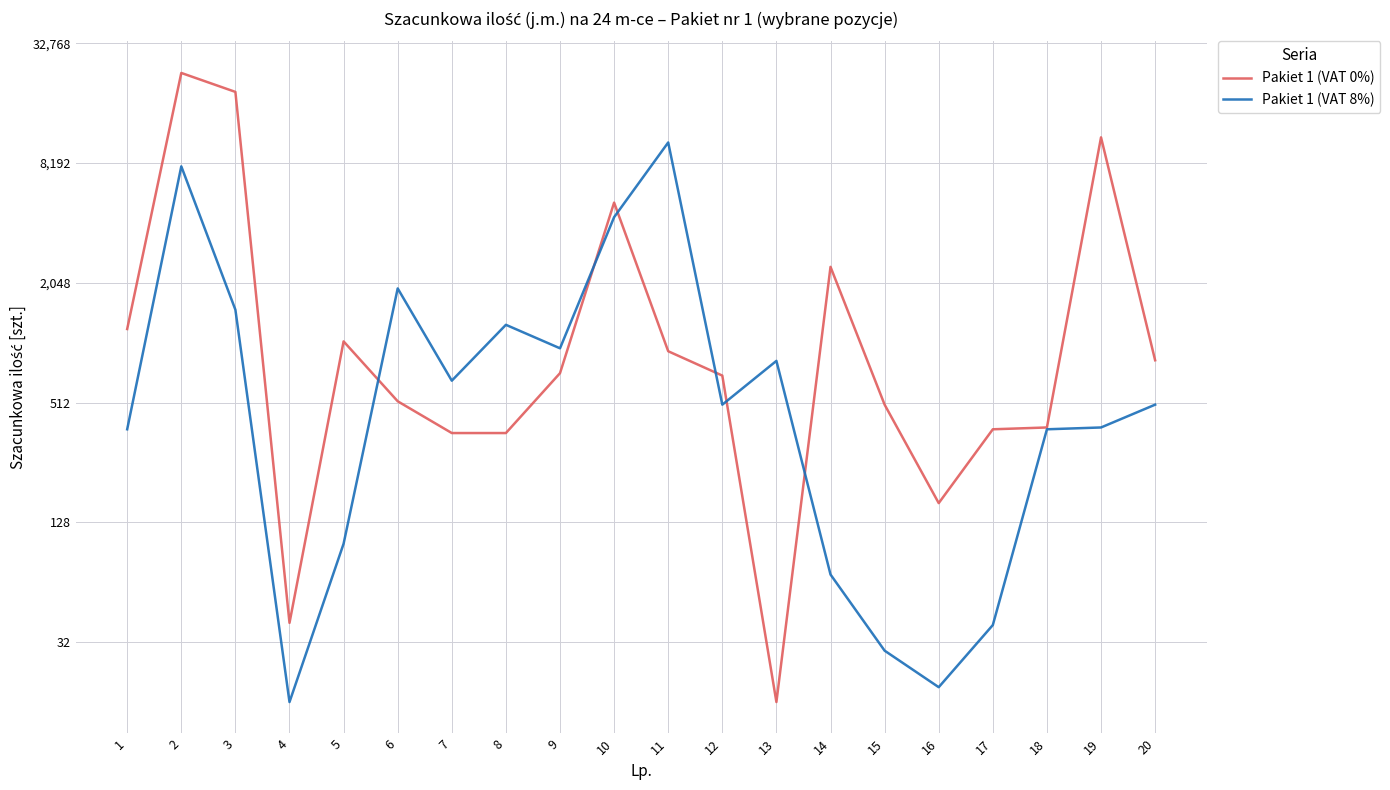

List the series in order of their peak value, highest first.

Pakiet 1 (VAT 0%), Pakiet 1 (VAT 8%)